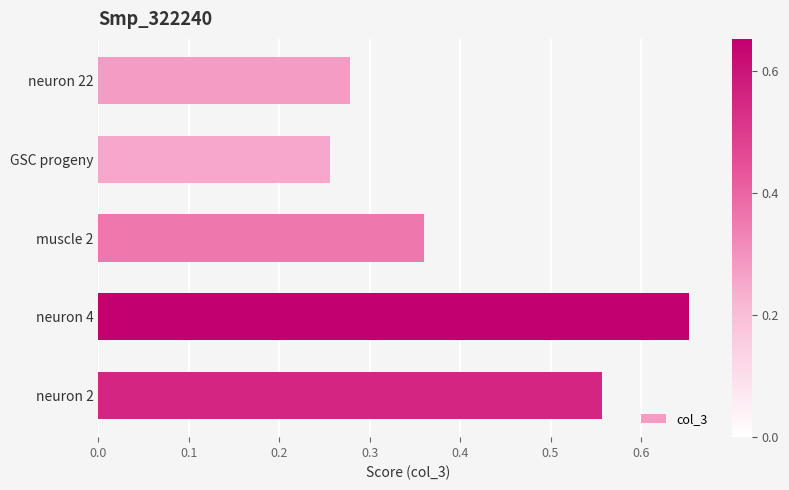

What is the sum of all values?

2.1